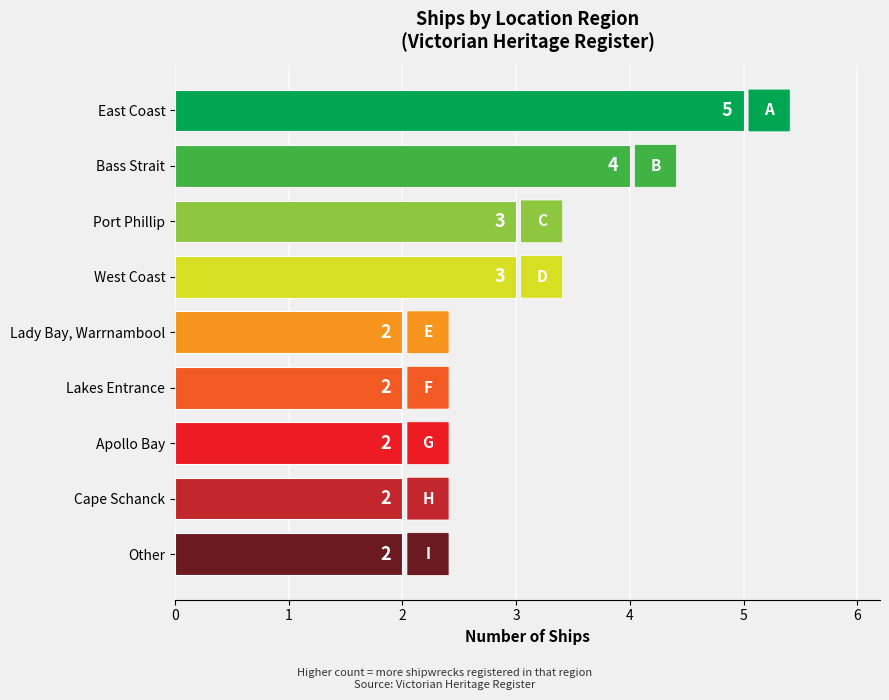

What is the difference between the maximum and minimum values?

3